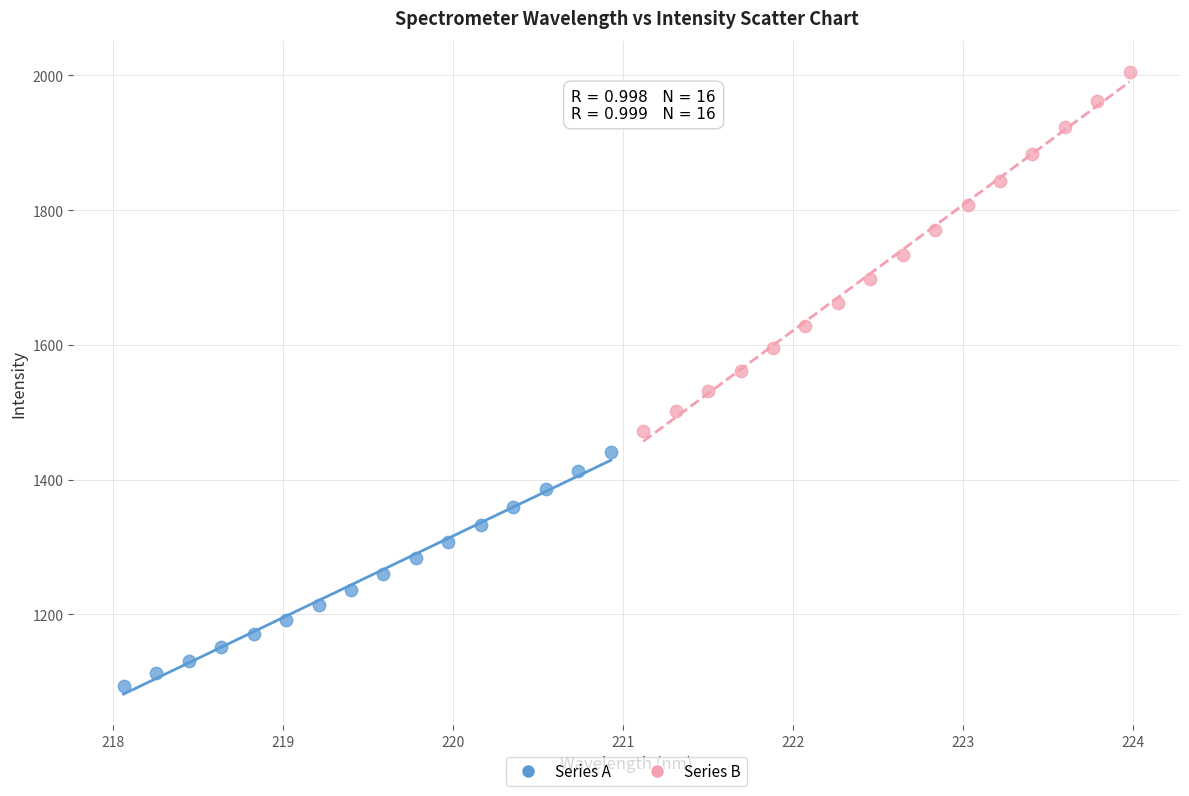

What are all the series names shown in the legend?

Series A, Series B